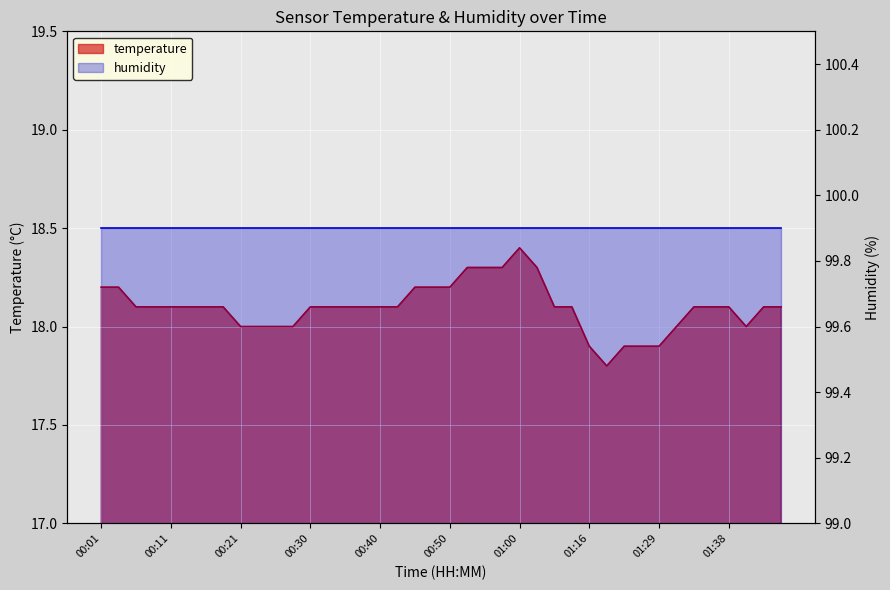

List the labels in order of value, smallest first.

01:18, 01:16, 01:20, 01:23, 01:29, 00:21, 00:23, 00:26, 00:28, 01:31, 01:41, 00:06, 00:09, 00:11, 00:13, 00:16, 00:18, 00:30, 00:33, 00:35, 00:38, 00:40, 00:43, 01:05, 01:07, 01:34, 01:36, 01:38, 01:43, 01:46, 00:01, 00:04, 00:45, 00:48, 00:50, 00:52, 00:55, 00:57, 01:02, 01:00